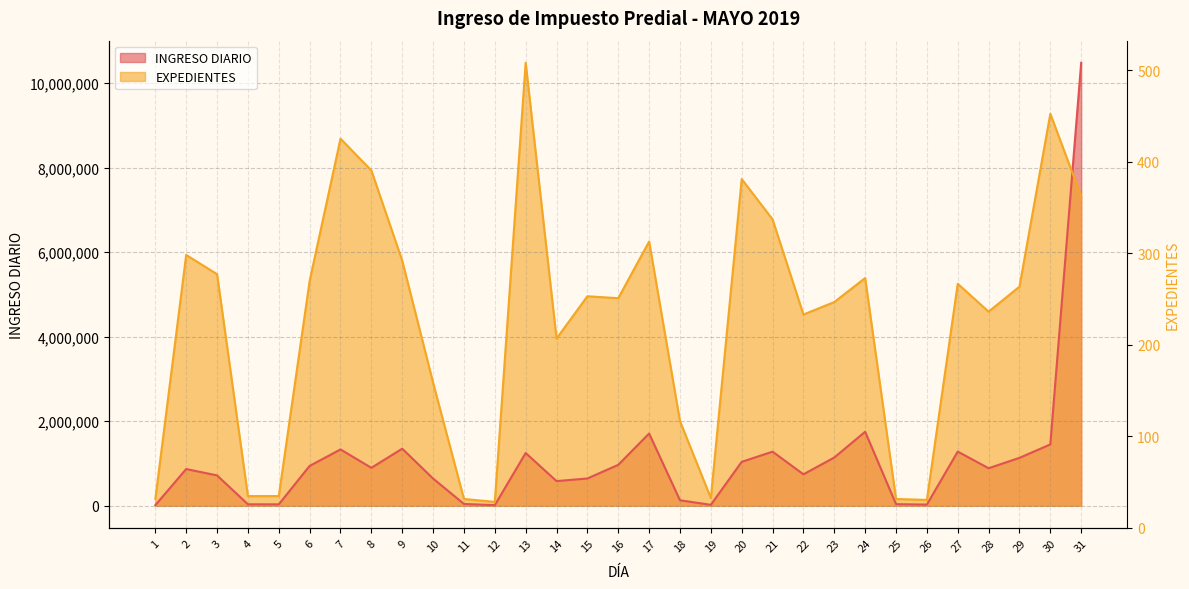

List the series in order of their peak value, lowest first.

INGRESO DIARIO, EXPEDIENTES